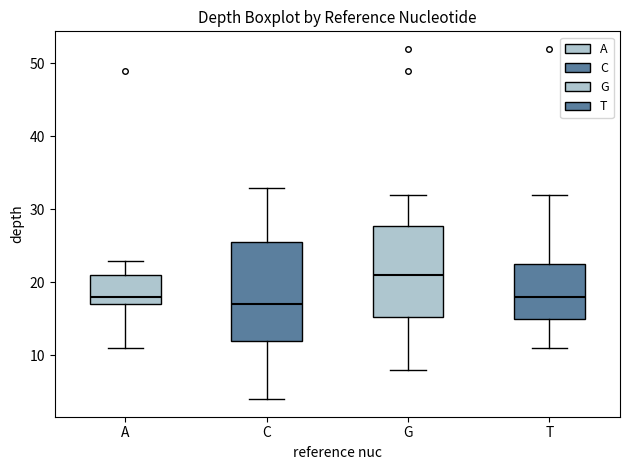

Reading left to right, read every box against the y-axis: the position of its median line, the range the box covers, and the ends of its whiskers. The values are not printed on the chart, so give them approximately, as read against the axis.

A: median 18, box 17 to 21, whiskers 11 to 23
C: median 17, box 12 to 26, whiskers 4 to 33
G: median 21, box 15 to 28, whiskers 8 to 32
T: median 18, box 15 to 23, whiskers 11 to 32